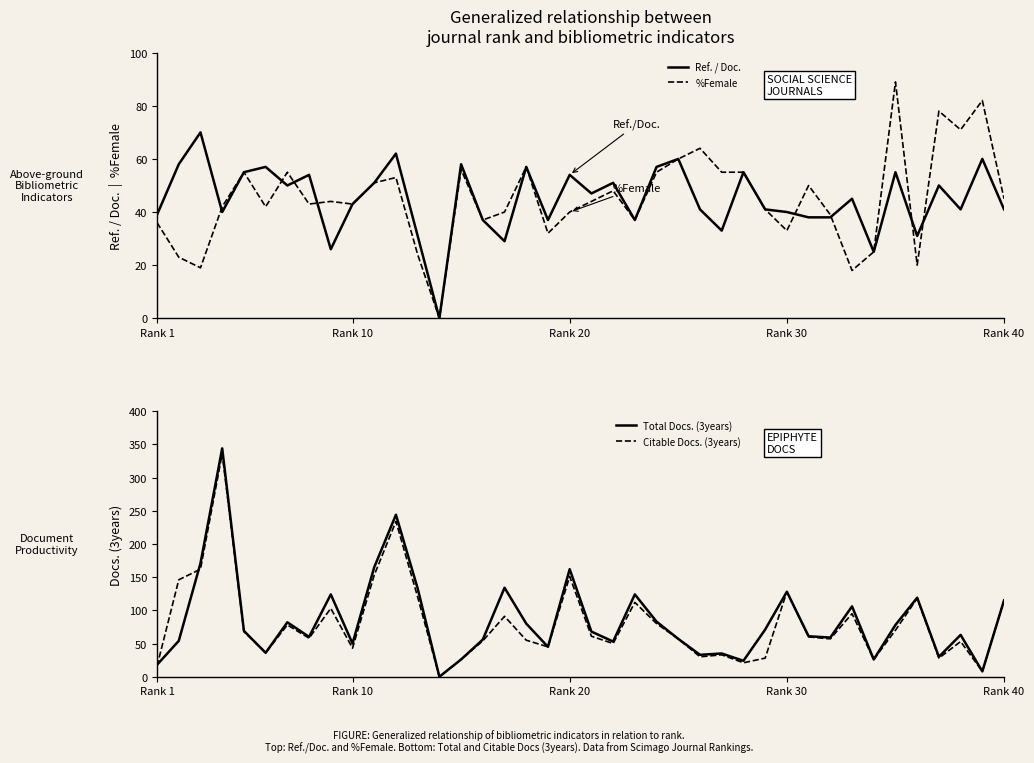

Between which two adjacent categories do %Female and Total Docs. (3years) first intersect?

Rank 1 and Rank 10